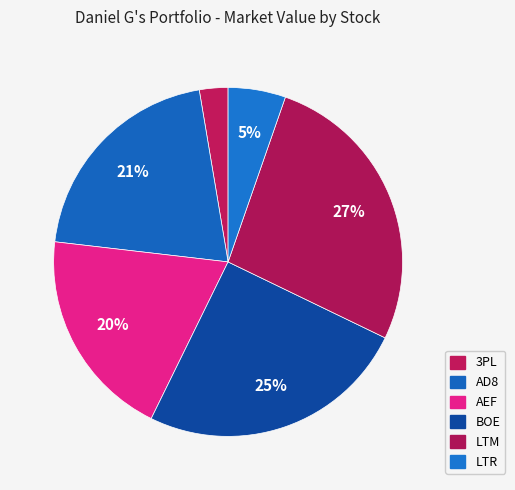

To the nearest percent, what is the difference between the largest and smallest slice percentages?

24%